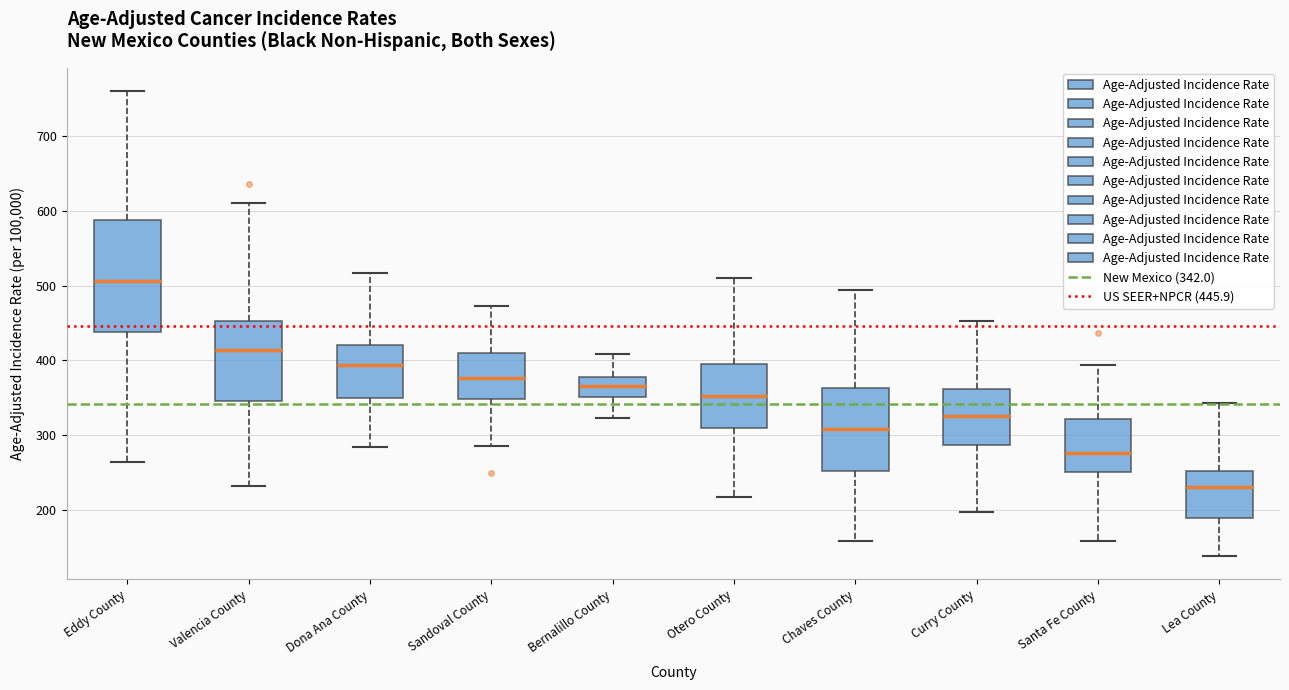

Where does the lower whisker of the box for Santa Fe County end on the y-axis? The values are not printed on the chart, so give them approximately, as read against the axis.

160